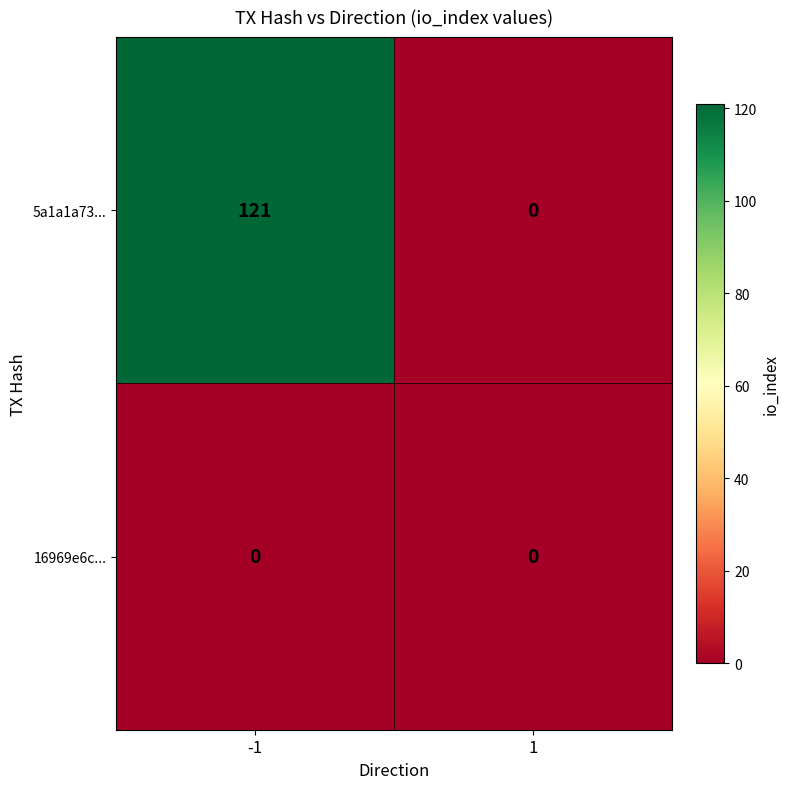

Which series has the largest range (max minus min)?

5a1a1a73...